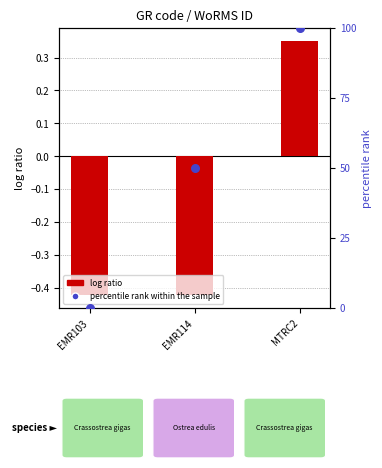

Is the value of percentile rank within the sample at EMR103 greater than the value of log ratio at EMR114?

Yes